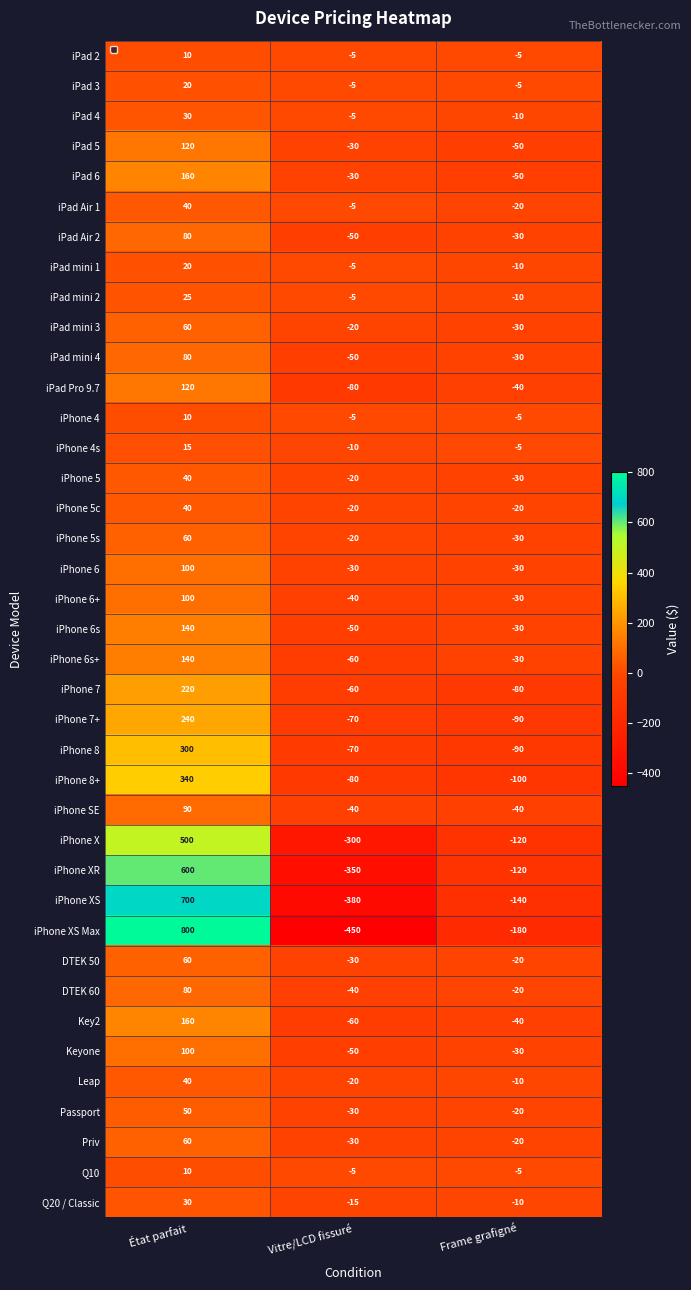

At which category is the sum across all series the highest?

État parfait